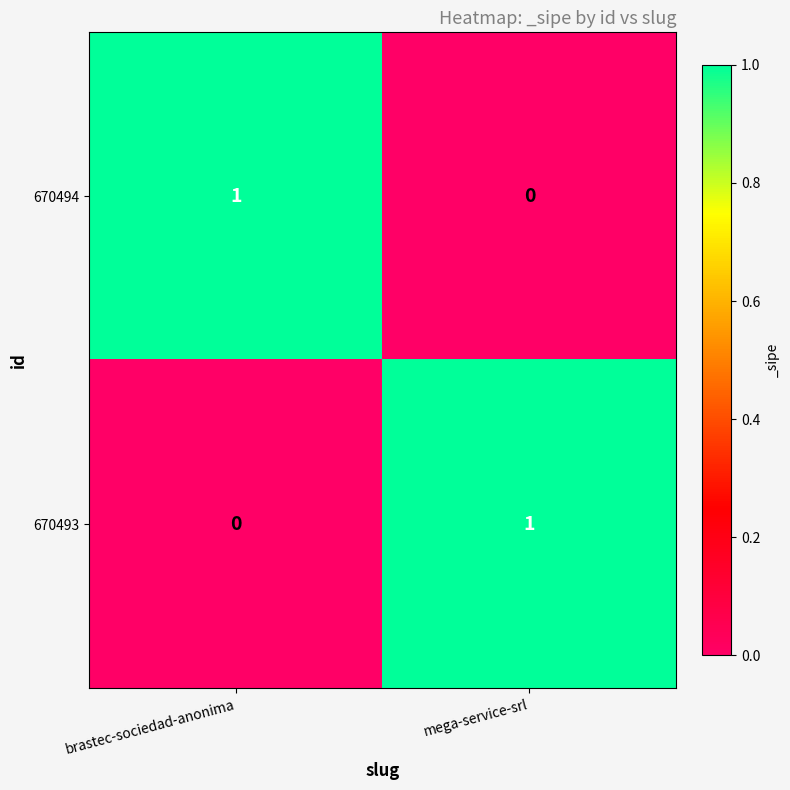

Reading left to right, what are all the values shown in this chart?

670494: 1	0
670493: 0	1